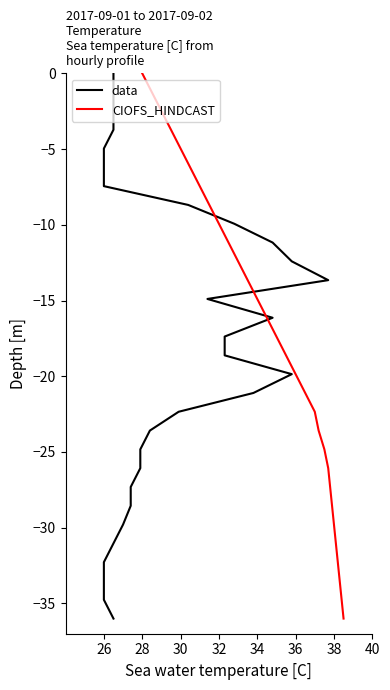

What are all the series names shown in the legend?

data, CIOFS_HINDCAST